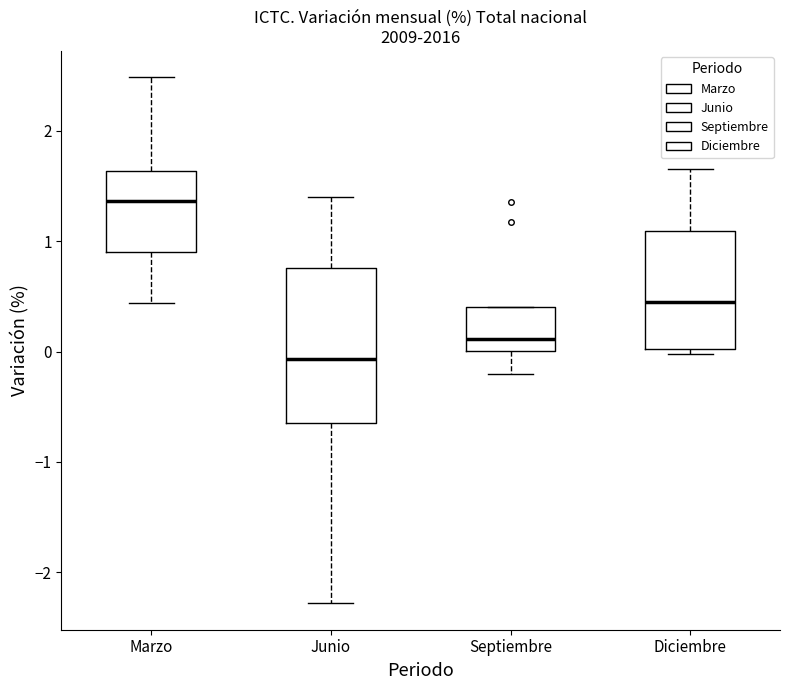

Reading left to right, transcribe this box plot: for each box, give where its median line is, the range the box spans, and where its two whiskers end, as read against the y-axis. The values are not printed on the chart, so give them approximately, as read against the axis.

Marzo: median 1.4, box 0.9 to 1.6, whiskers 0.4 to 2.5
Junio: median -0.1, box -0.6 to 0.8, whiskers -2.3 to 1.4
Septiembre: median 0.1, box 0.0 to 0.4, whiskers -0.2 to 0.4
Diciembre: median 0.4, box 0.0 to 1.1, whiskers 0.0 (just below the box's lower edge) to 1.7